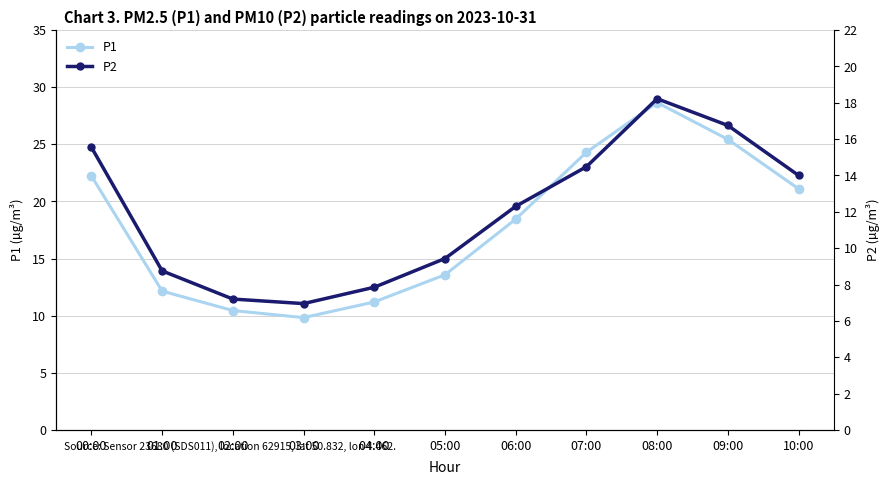

At which category is the sum across all series the highest?

08:00